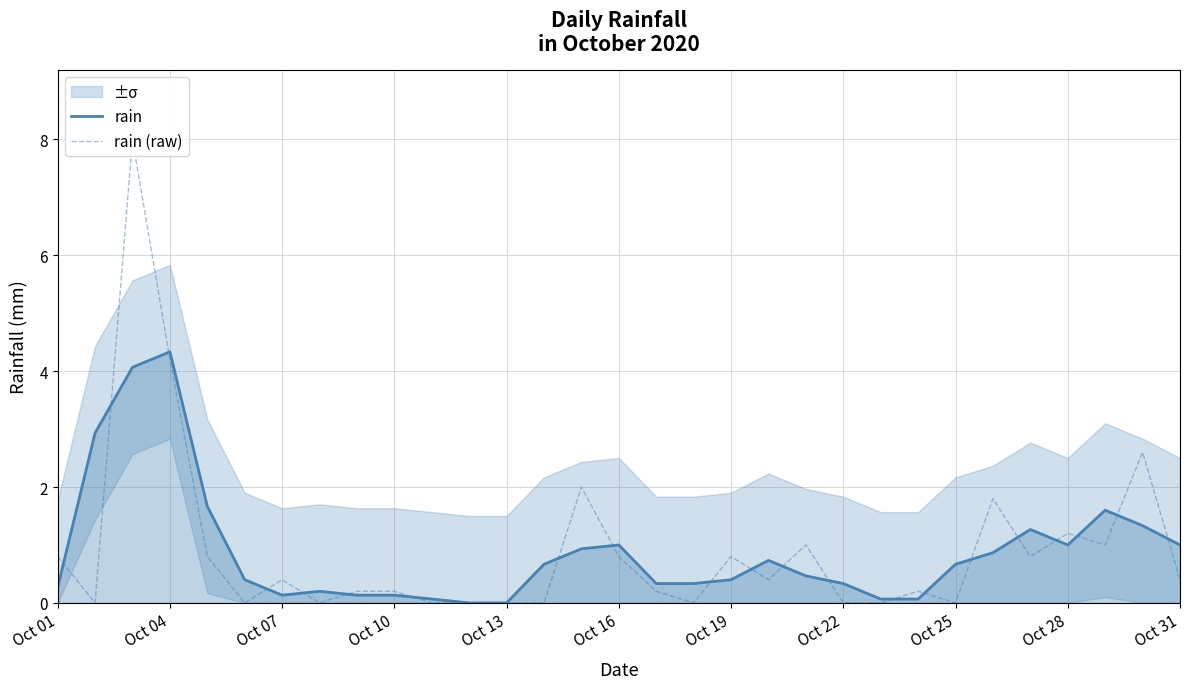

At which label does rain reach its peak?

Oct 04